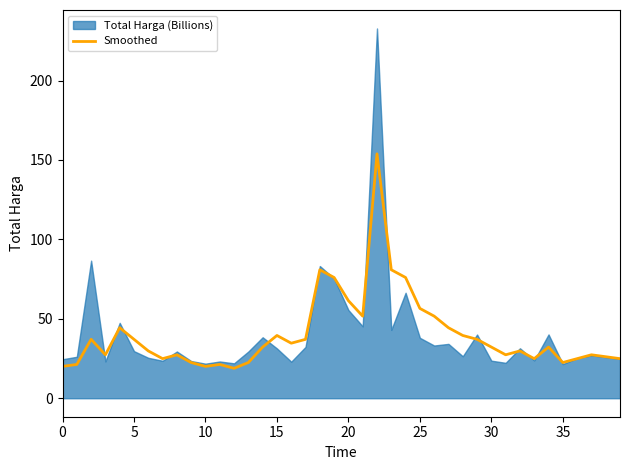

What is the maximum value for Smoothed?

153.9